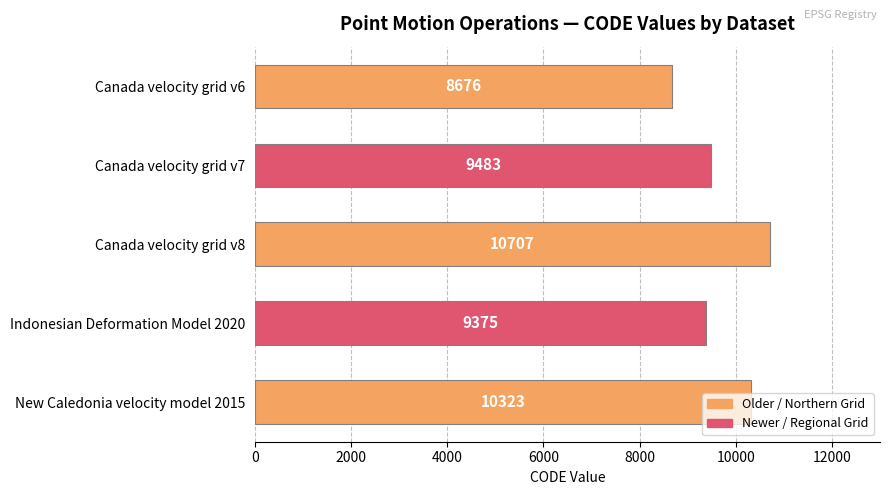

How many values are below 9483?

2